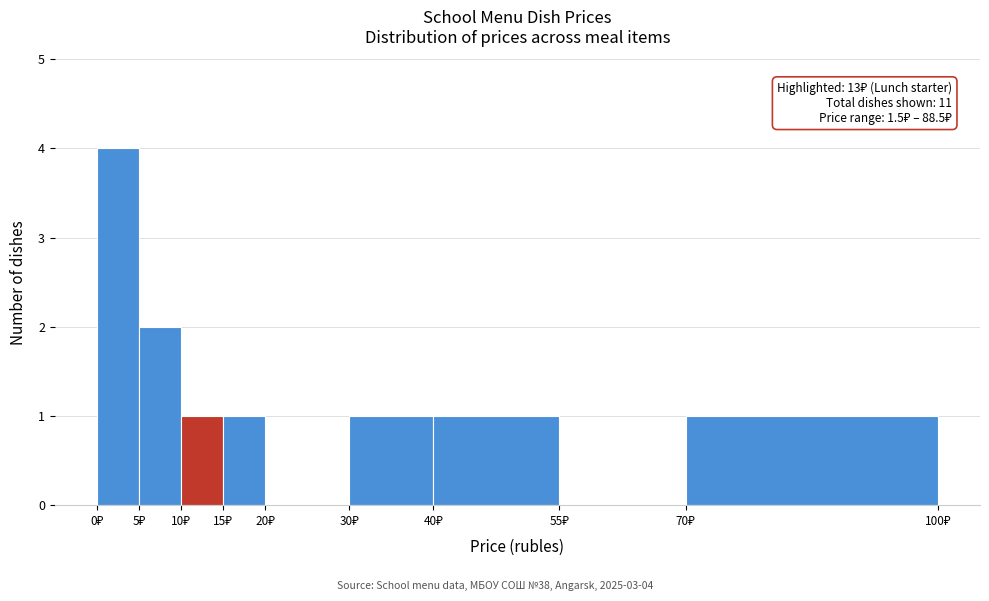

Which range on the x-axis has the tallest bar?

0 to 5